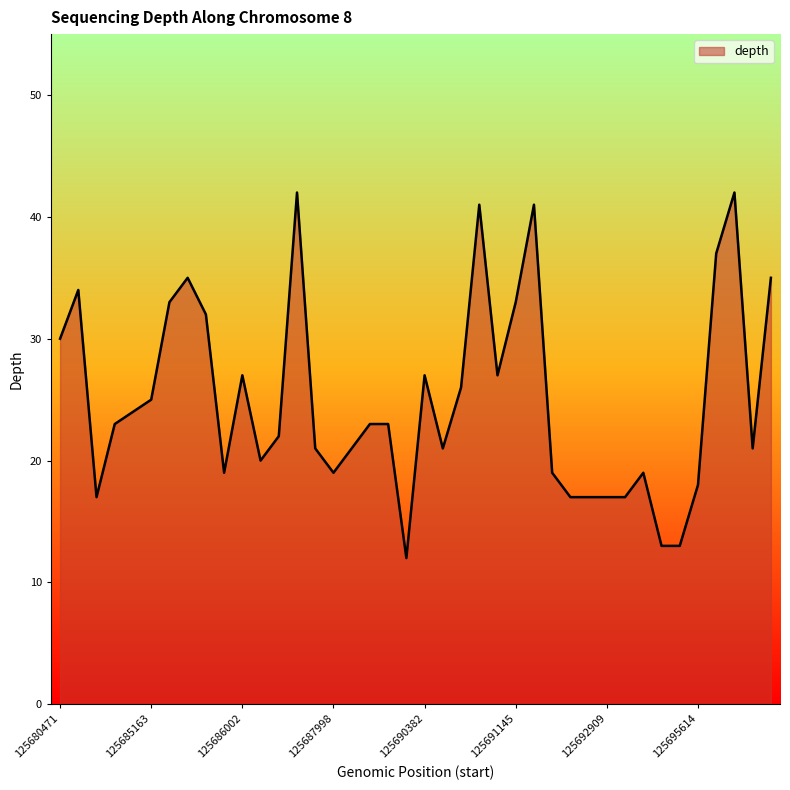

What is the smallest value displayed?

12